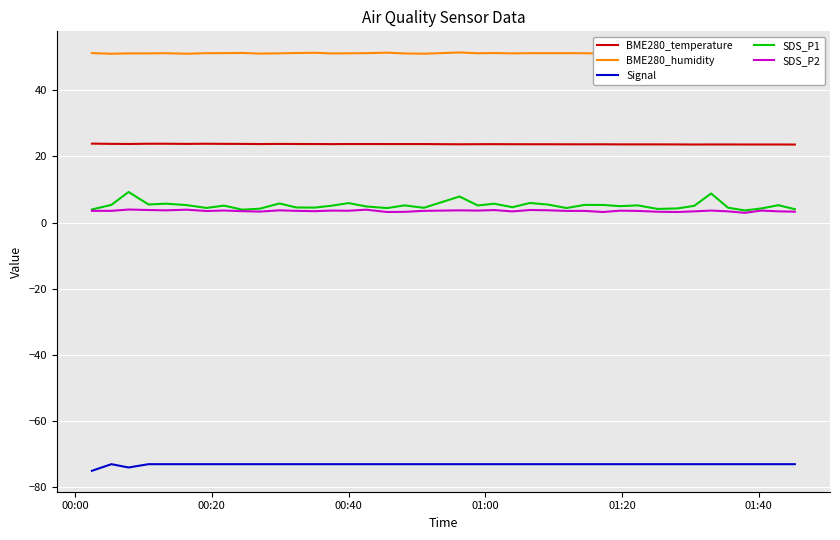

How many distinct data groups are displayed?

5